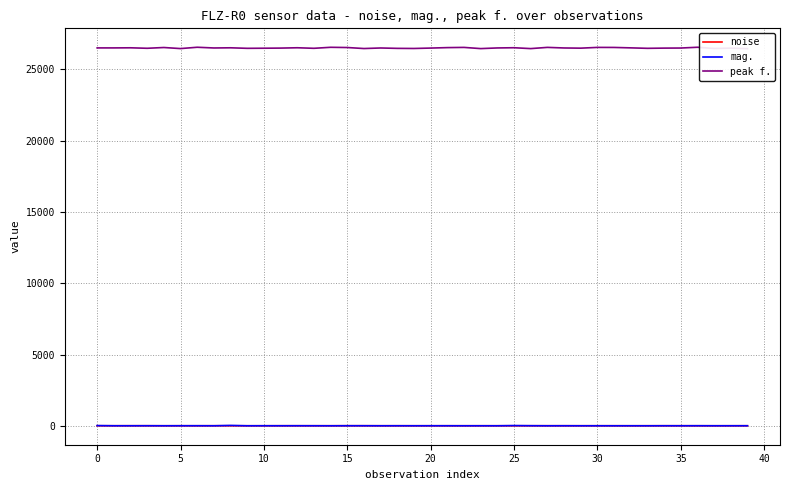

At how many categories does at least one series exceed 24350?

40